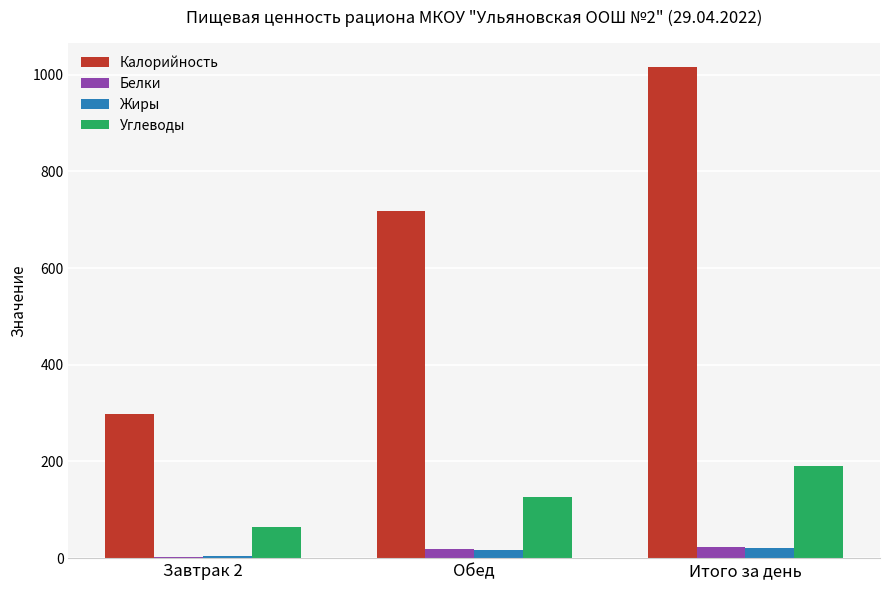

Is it true that Углеводы equals 65.9 at Итого за день?

False